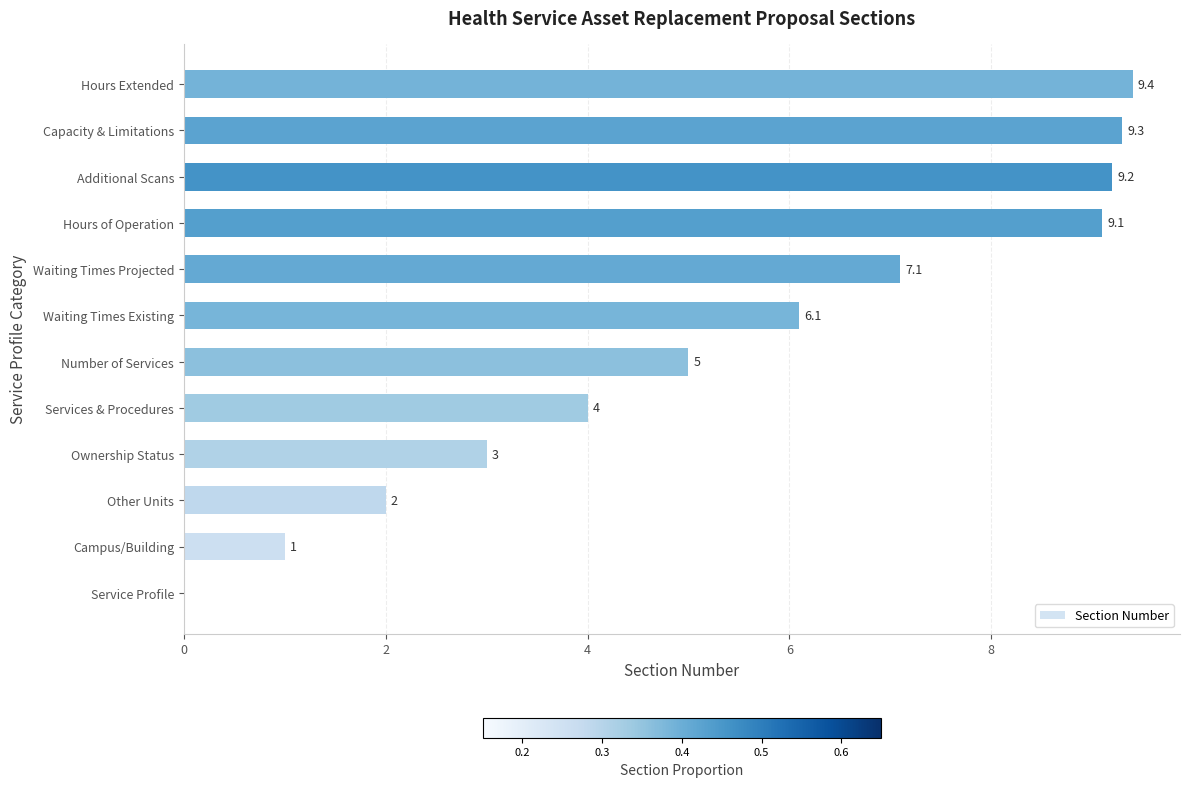

How many values exceed 6?

6